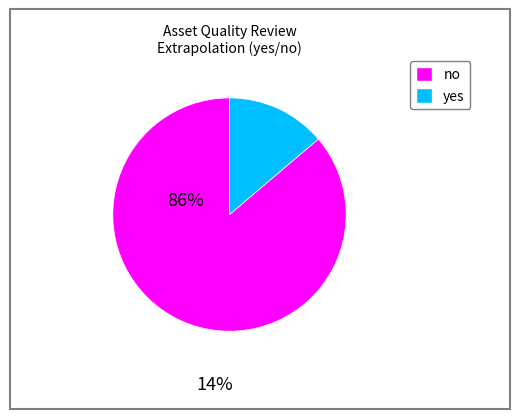

Is the sum of yes and no greater than half?

Yes